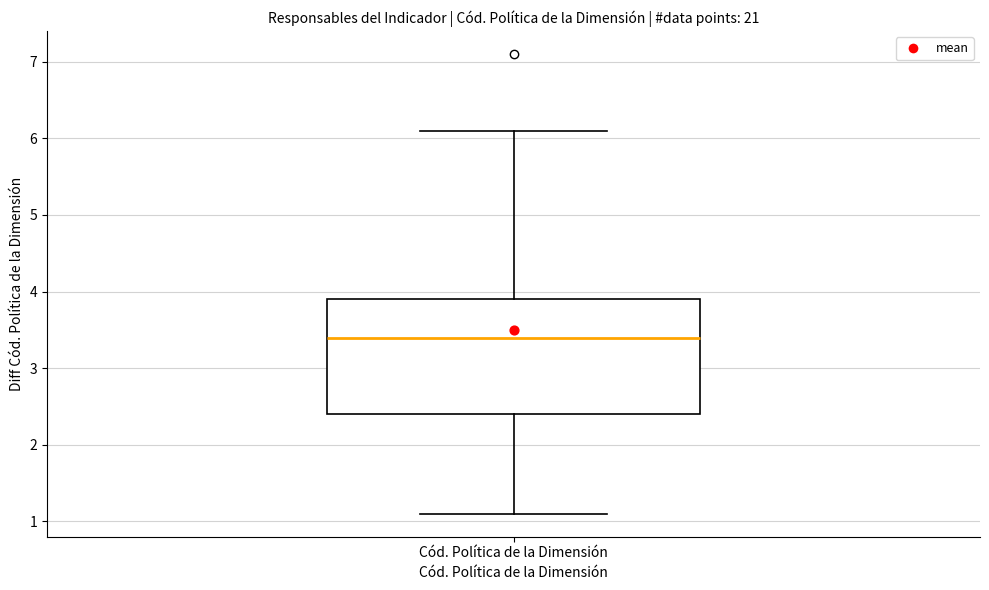

Where does the lower whisker of the box for Cód. Política de la Dimensión end on the y-axis? The values are not printed on the chart, so give them approximately, as read against the axis.

1.1